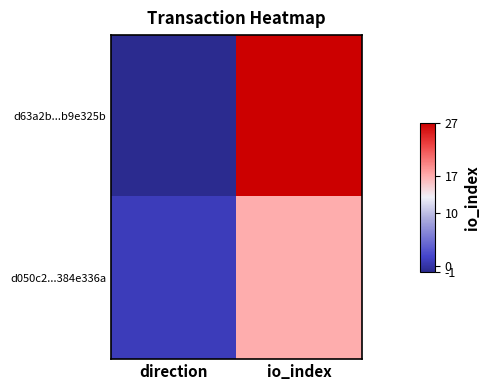

Reading left to right, transcribe all the data shown in this chart.

d63a2b...b9e325b: direction=-1	io_index=27
d050c2...384e336a: direction=1	io_index=17